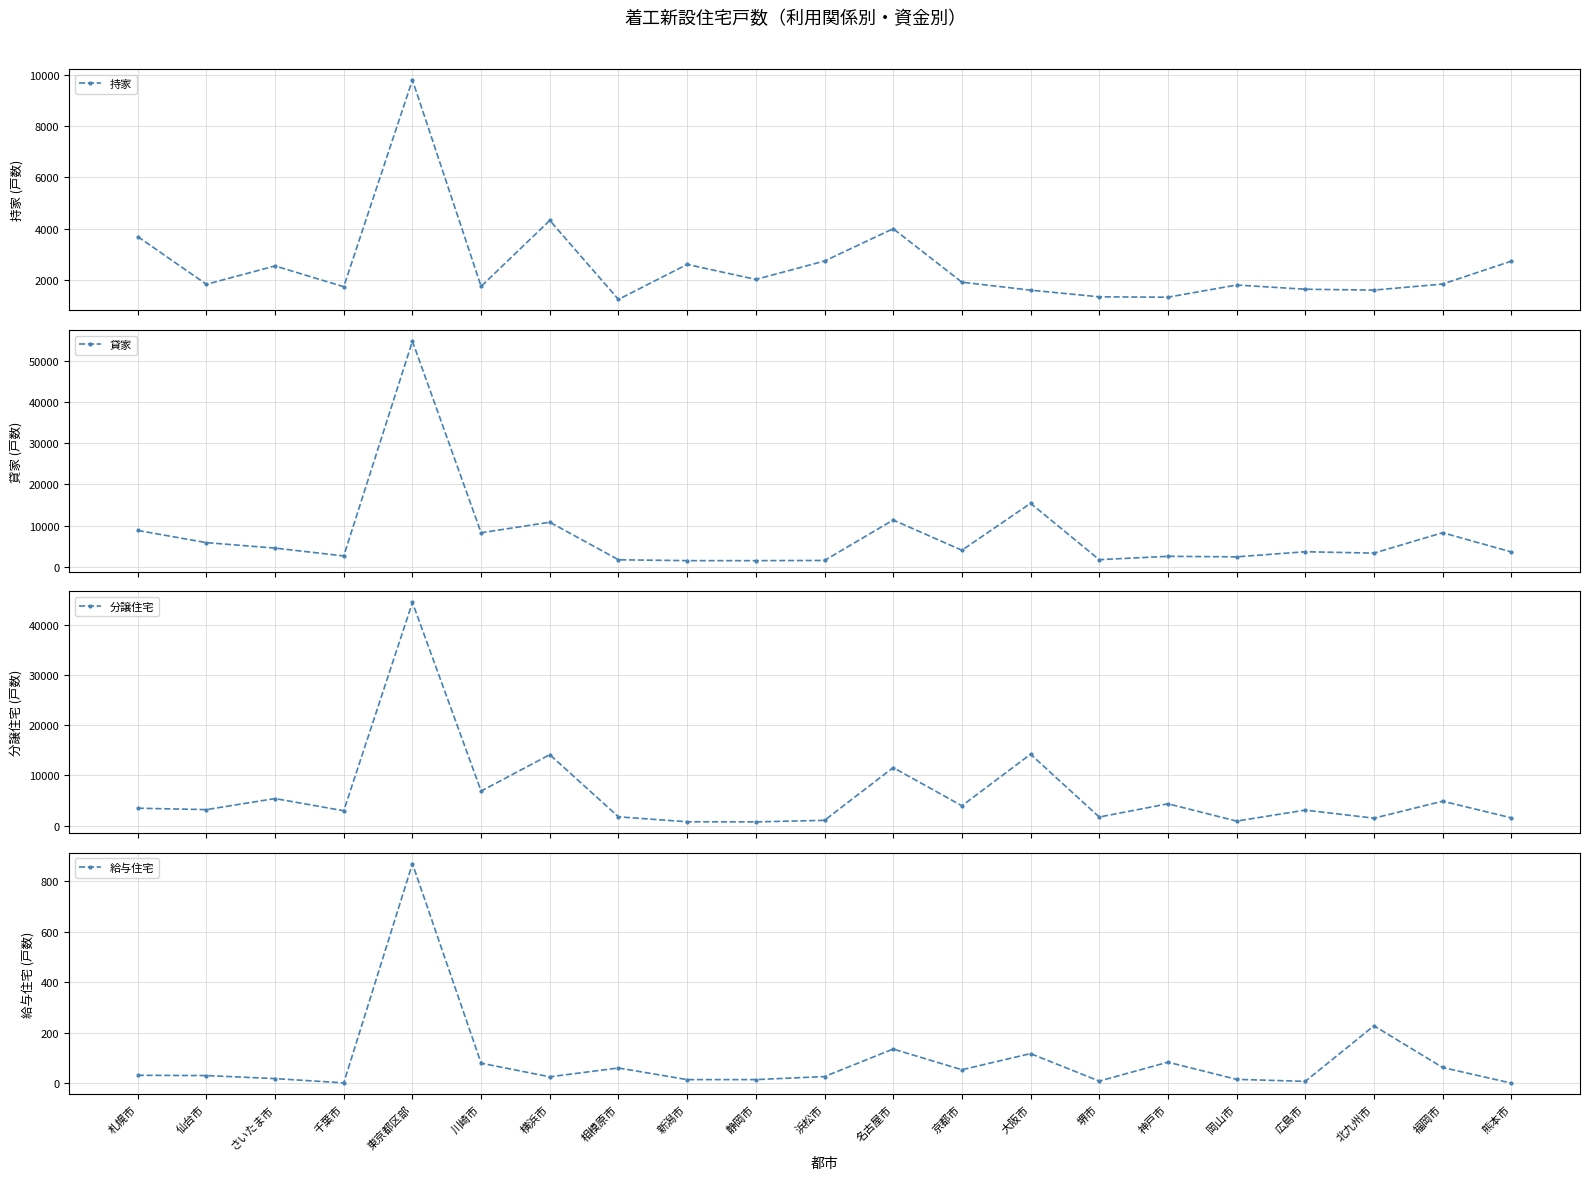

True or false: 持家 has more than 2 points higher than both neighbors.

True